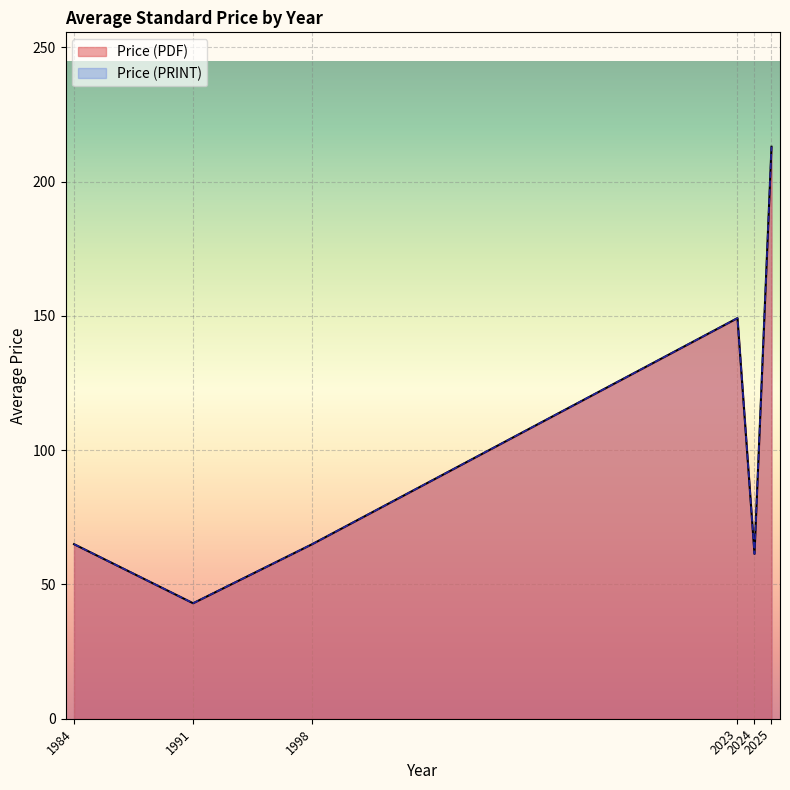

The value of Price (PDF) at 2023 is 604.2. True or false?

False